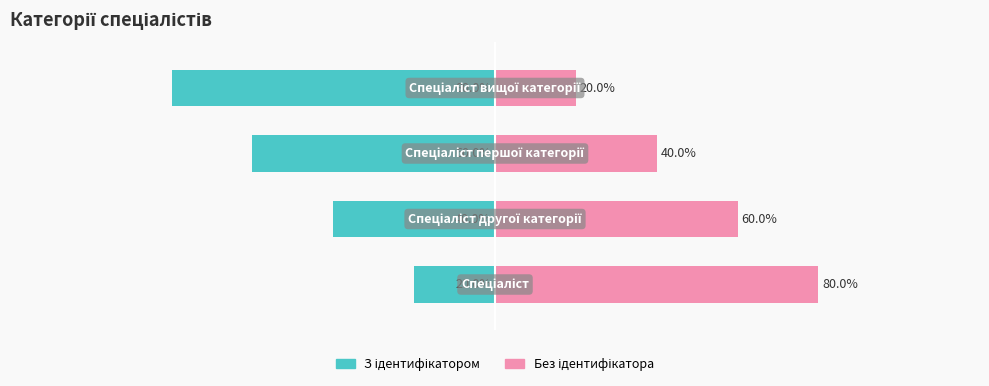

How many distinct data groups are displayed?

2